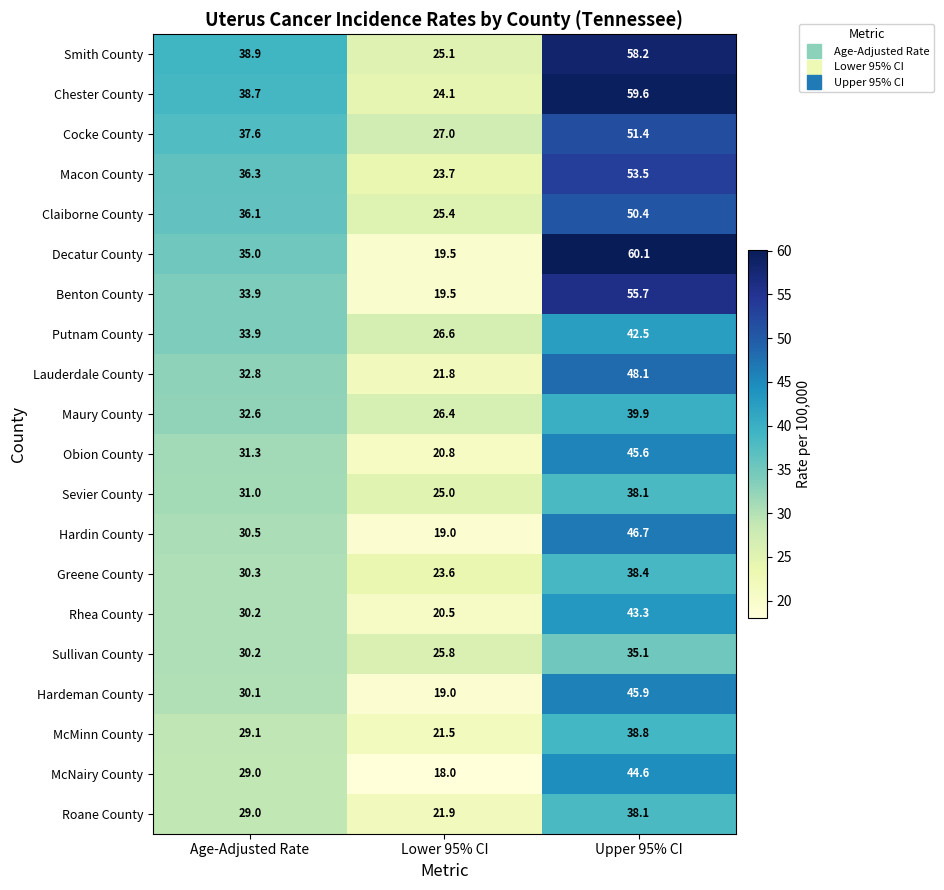

At which label does Claiborne County first exceed 36?

Age-Adjusted Rate